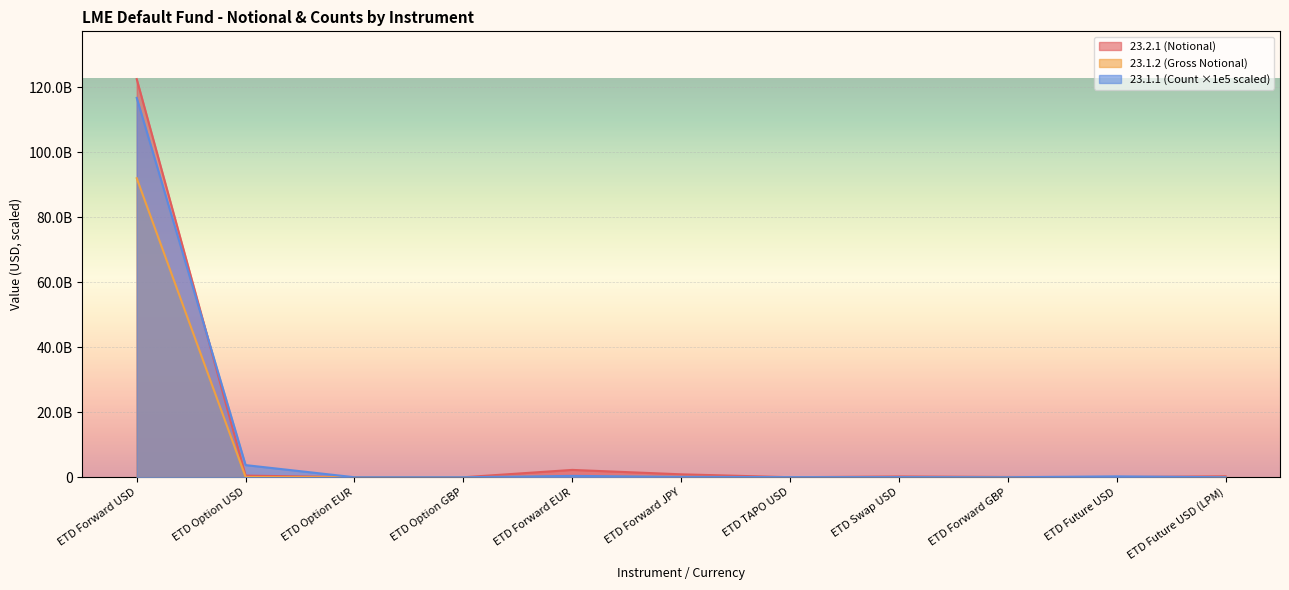

At how many categories does at least one series exceed 107788285659?

1